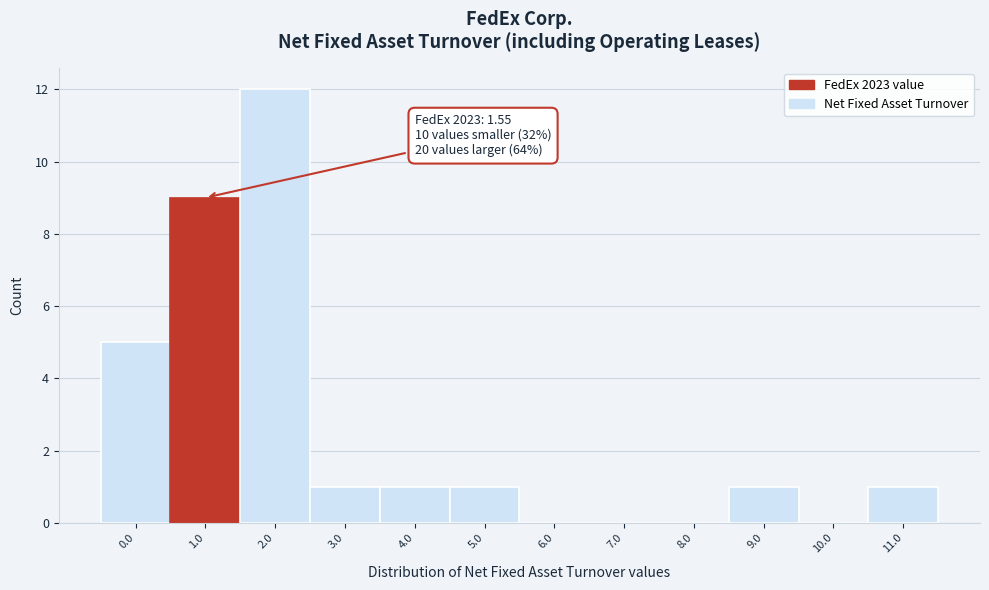

Reading left to right, extract all data points from this chart.

0.0=5	1.0=9	2.0=12	3.0=1	4.0=1	5.0=1	6.0=0	7.0=0	8.0=0	9.0=1	10.0=0	11.0=1